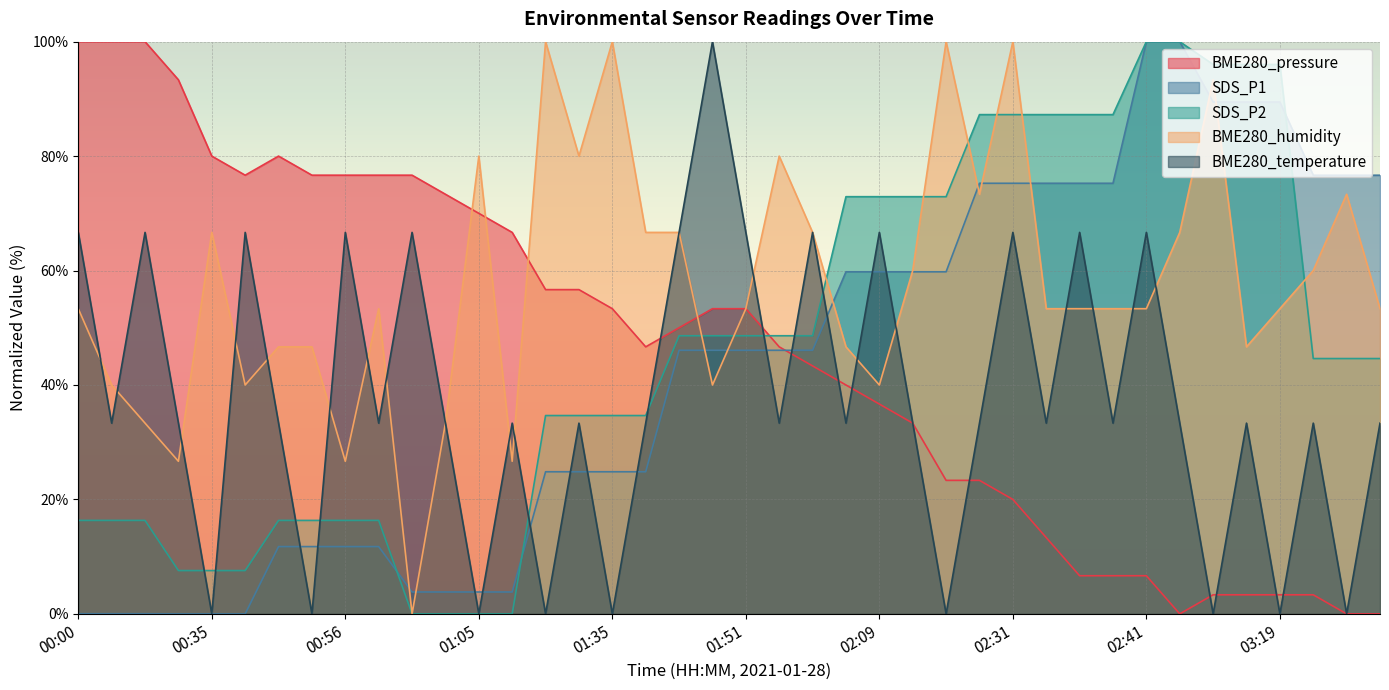

List the series in order of their peak value, lowest first.

BME280_pressure, SDS_P1, SDS_P2, BME280_humidity, BME280_temperature